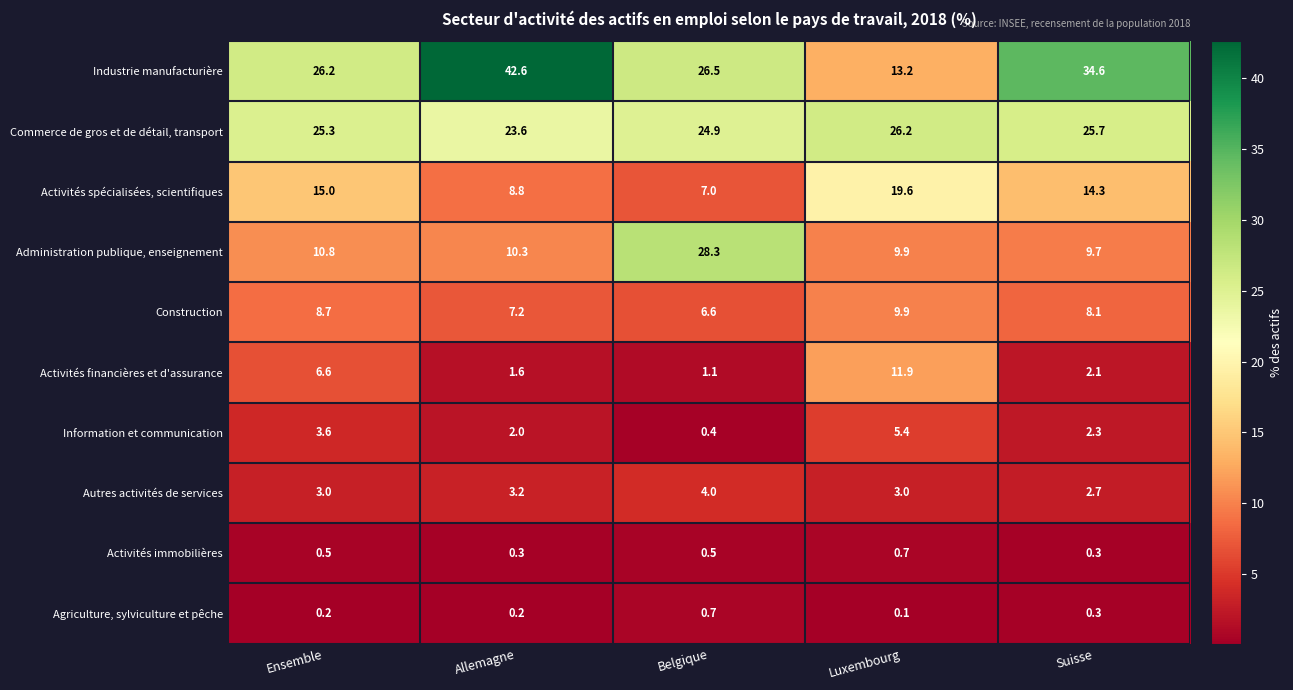

Is it true that Activités spécialisées, scientifiques equals 4.1 at Allemagne?

False